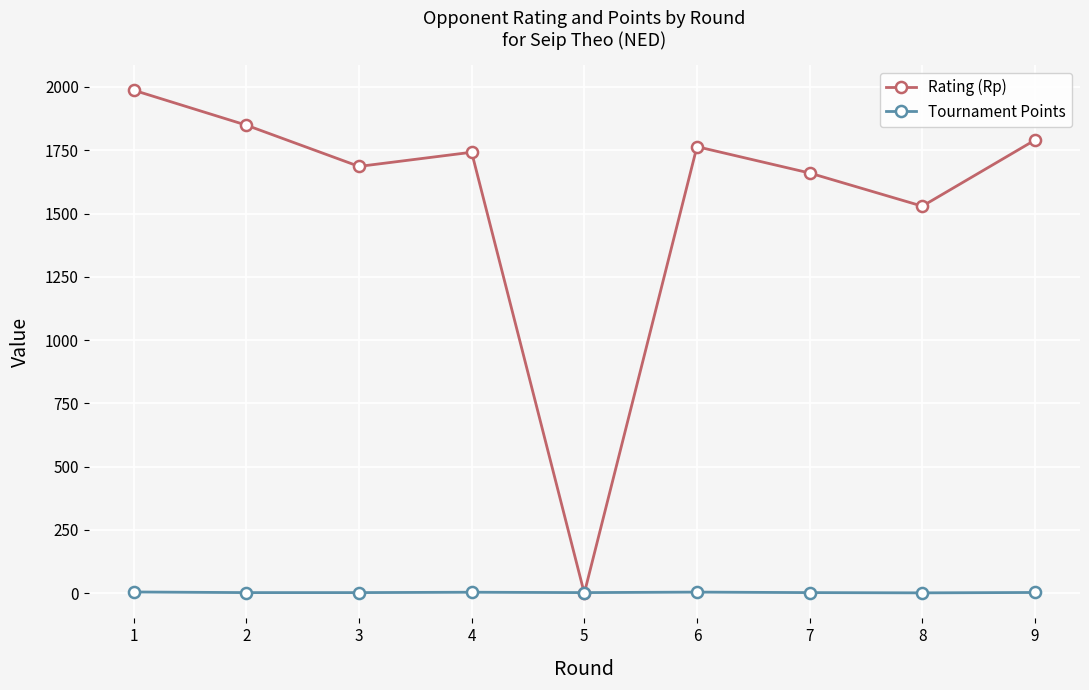

Read the Rating (Rp) value at 3.

1686.0